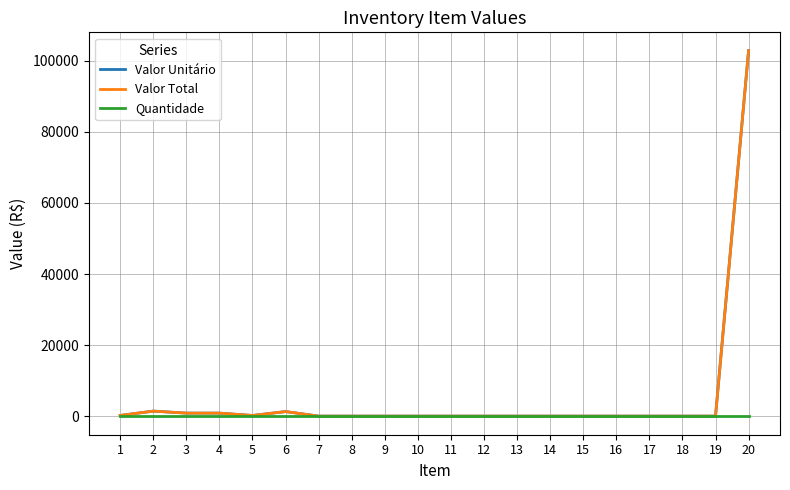

Is this an area chart (filled region under the line)?

No